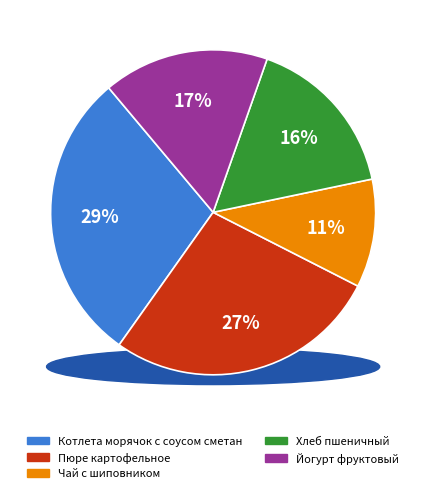

Is there any slice that represents more than half of the pie?

No